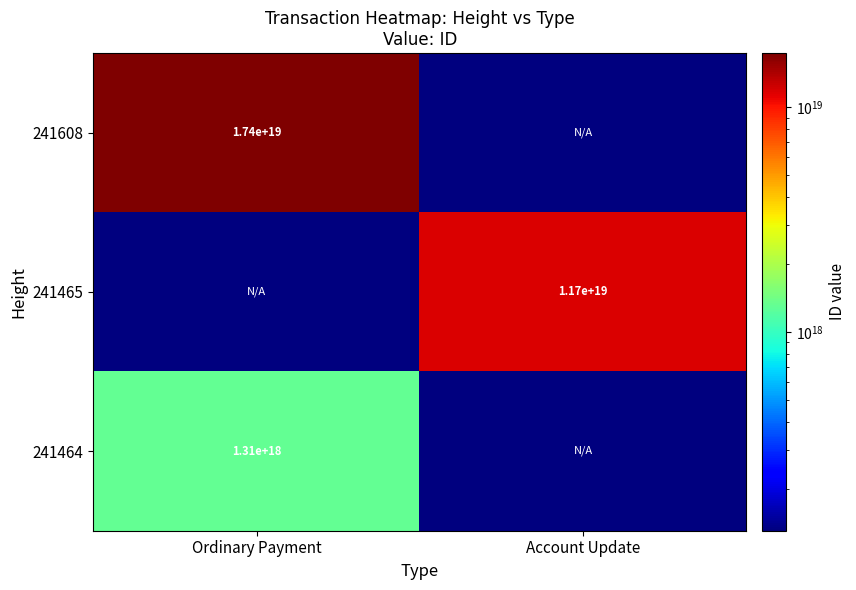

What is the greatest value displayed?

17396173357923260416